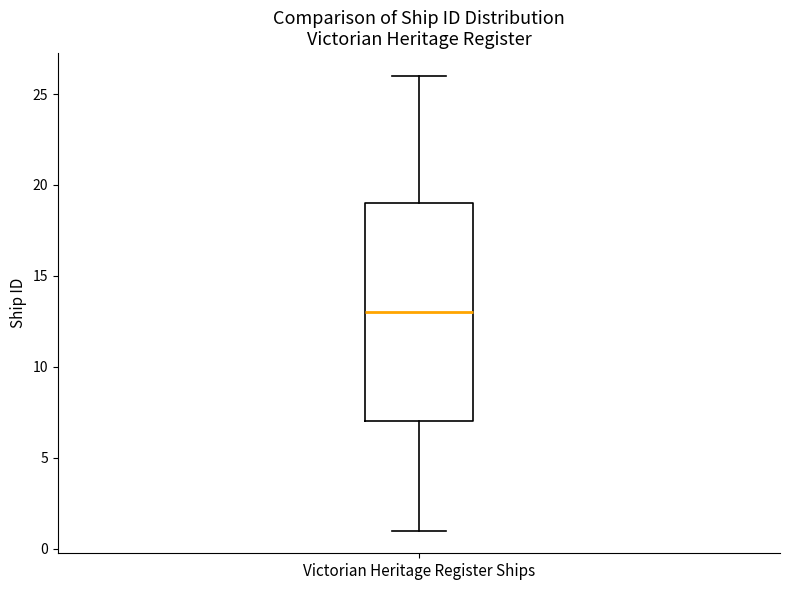

Read this box plot against the y-axis: the position of the median line, the range covered by the box, and the ends of both whiskers. The values are not printed on the chart, so give them approximately, as read against the axis.

median 13, box 7 to 19, whiskers 1 to 26